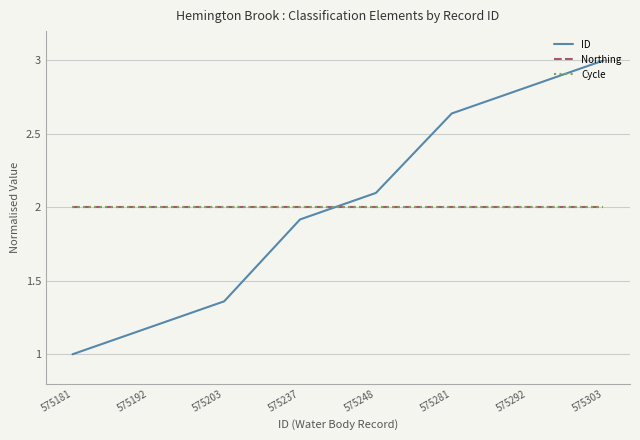

What is the greatest value displayed?

3.0